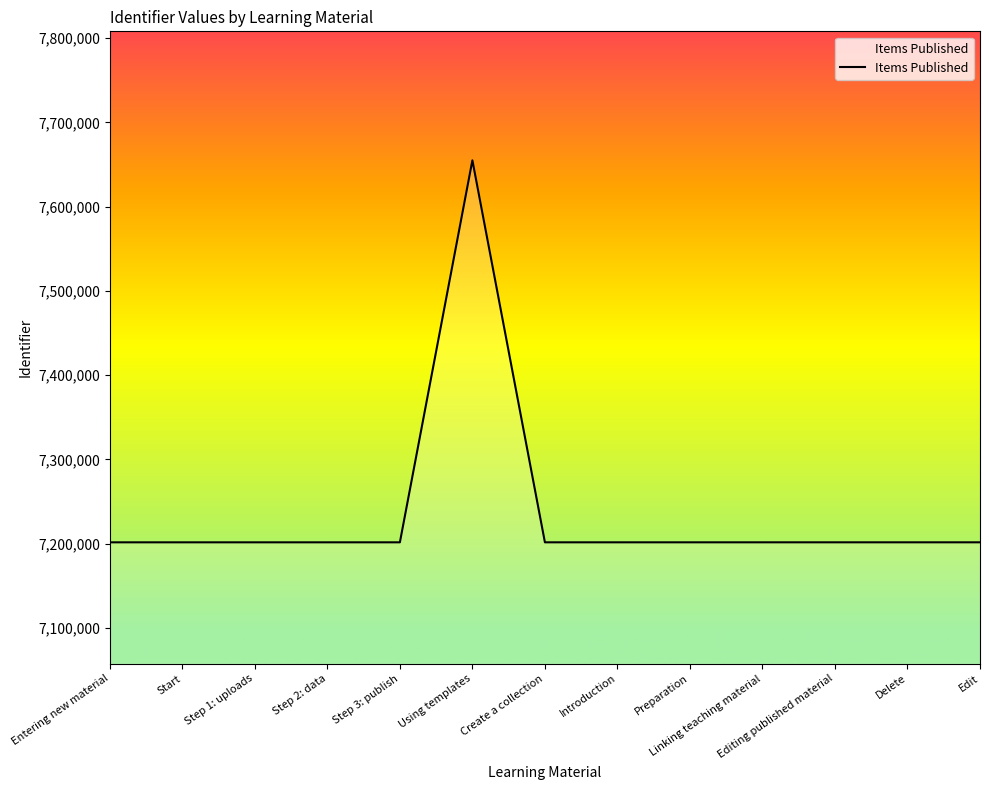

True or false: the data shows 10726627 at Linking teaching material.

False